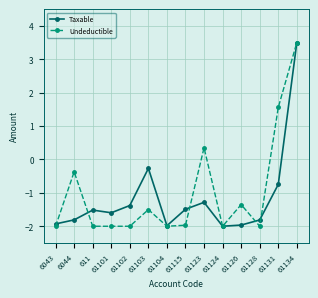

What is the difference between the maximum and minimum values in the Taxable series?

5.5